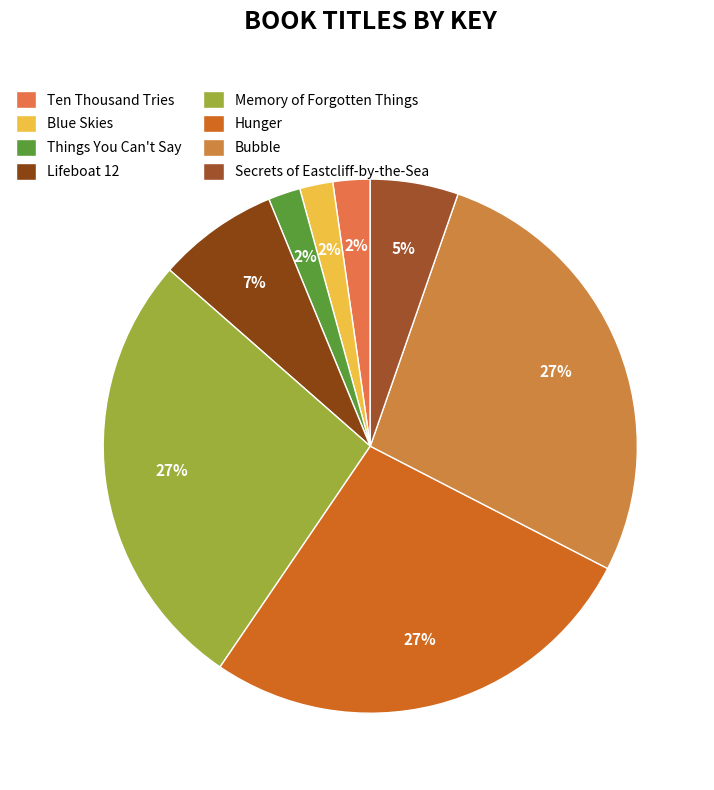

Is it true that Blue Skies is 2% of the pie?

True